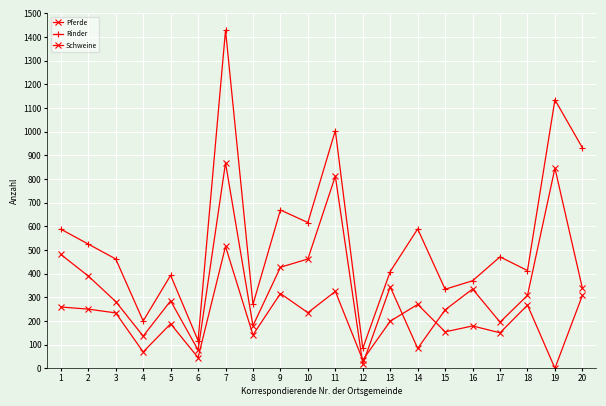

Between 8 and 19, which series saw the biggest shift?

Rinder